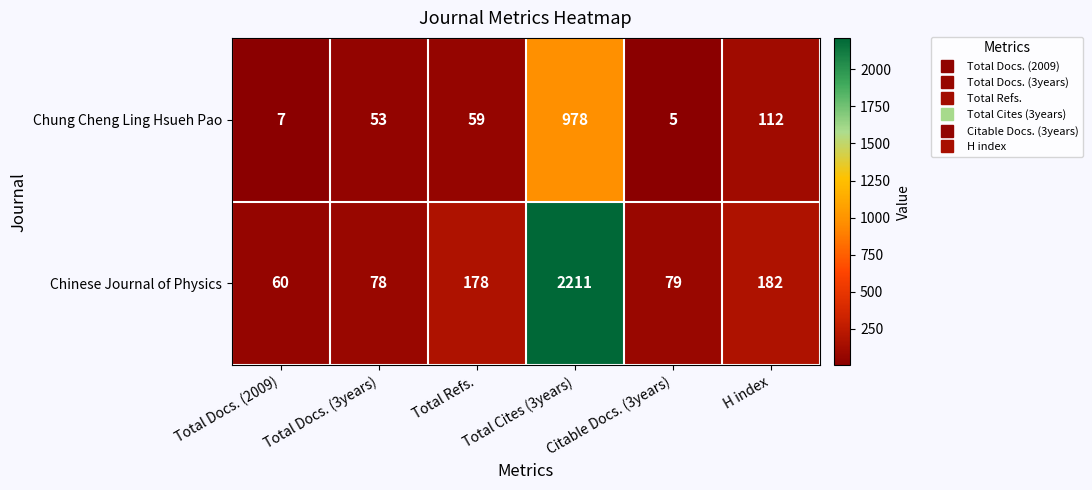

What value does the Chinese Journal of Physics series have at Citable Docs. (3years), to the nearest 50?

100